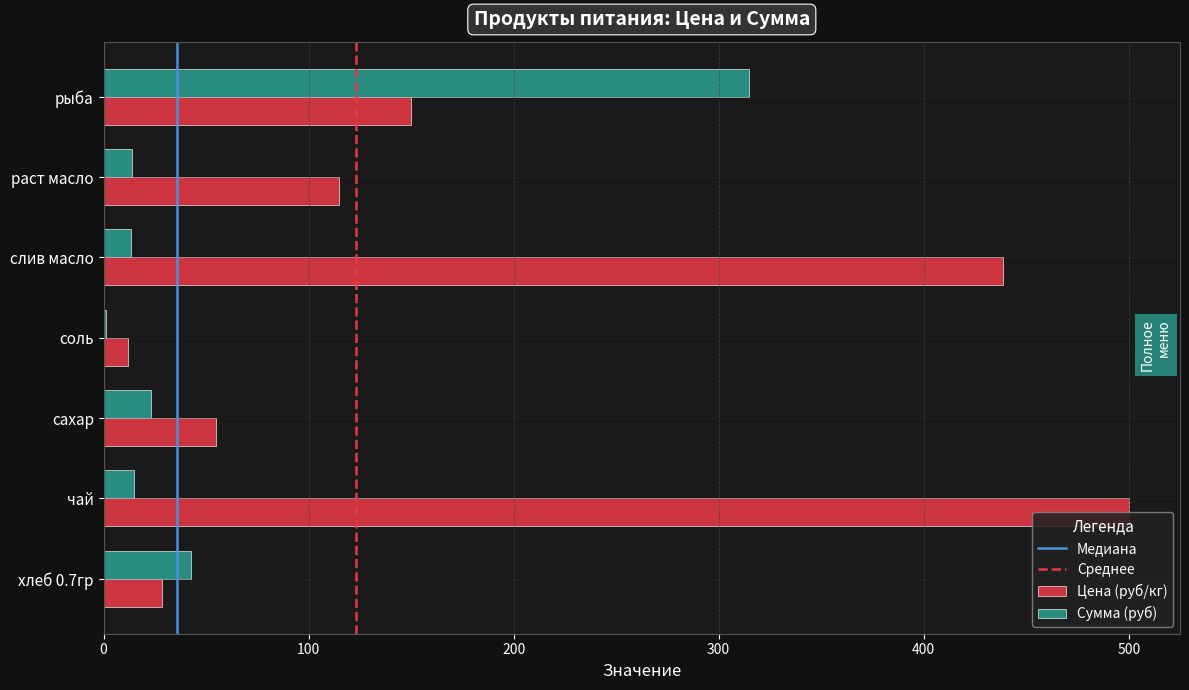

At which category does the chart reach its peak across all series?

чай